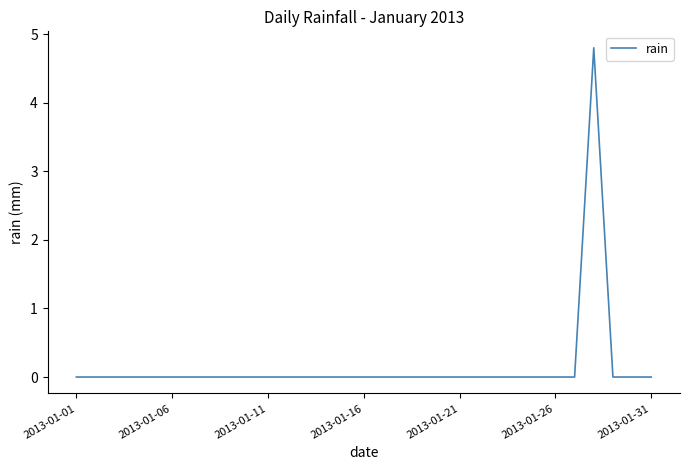

What is the difference between the maximum and minimum values?

4.8